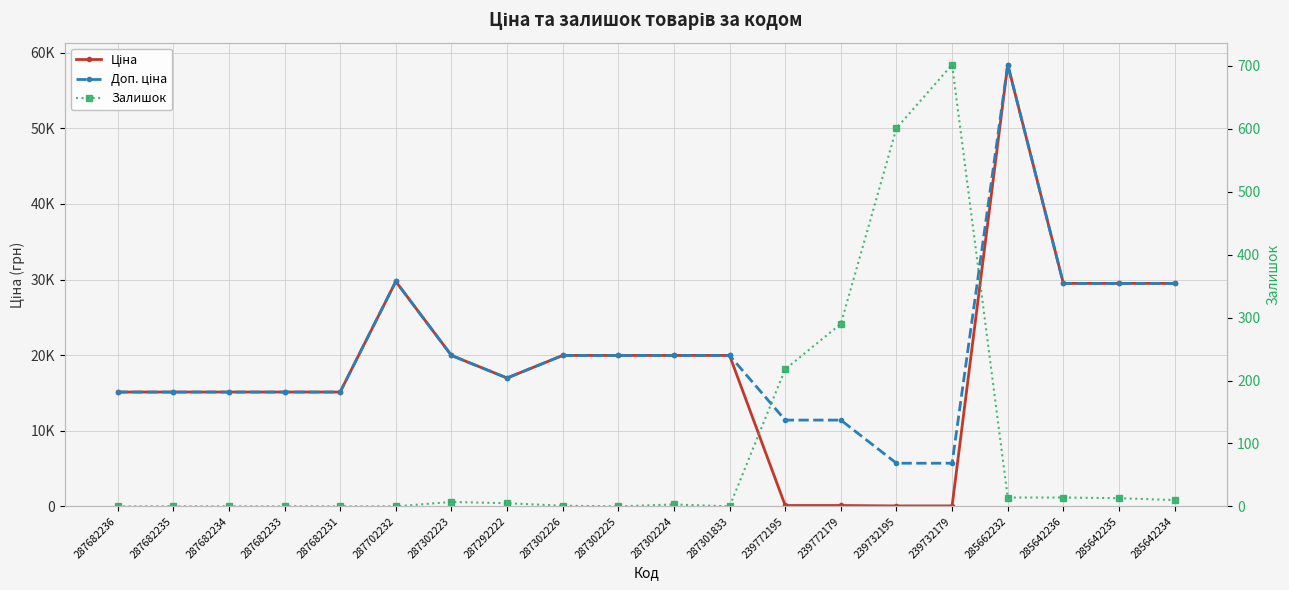

What is the difference between the Доп. ціна values at 239772195 and 287302224?

8554.2